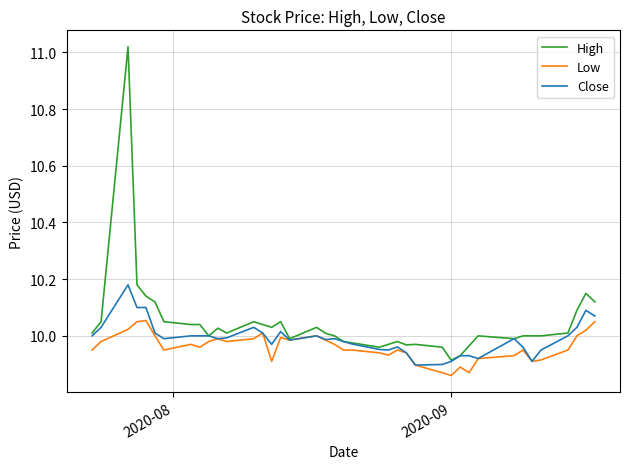

Which series has the largest total across all categories?

High